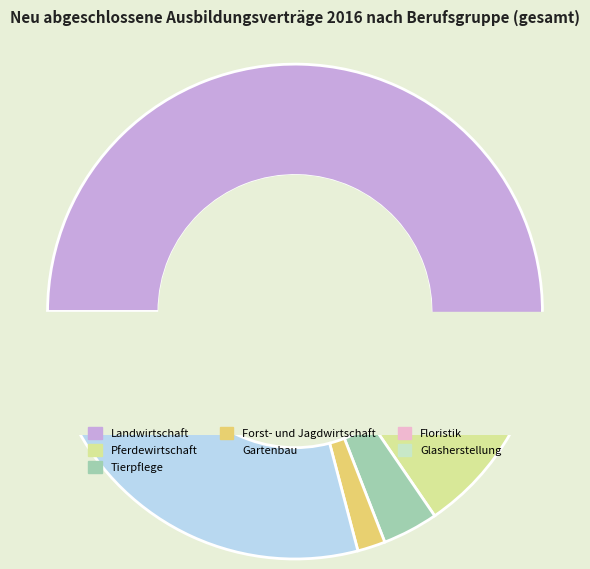

Combined, do Floristik and Gartenbau account for over 50%?

No